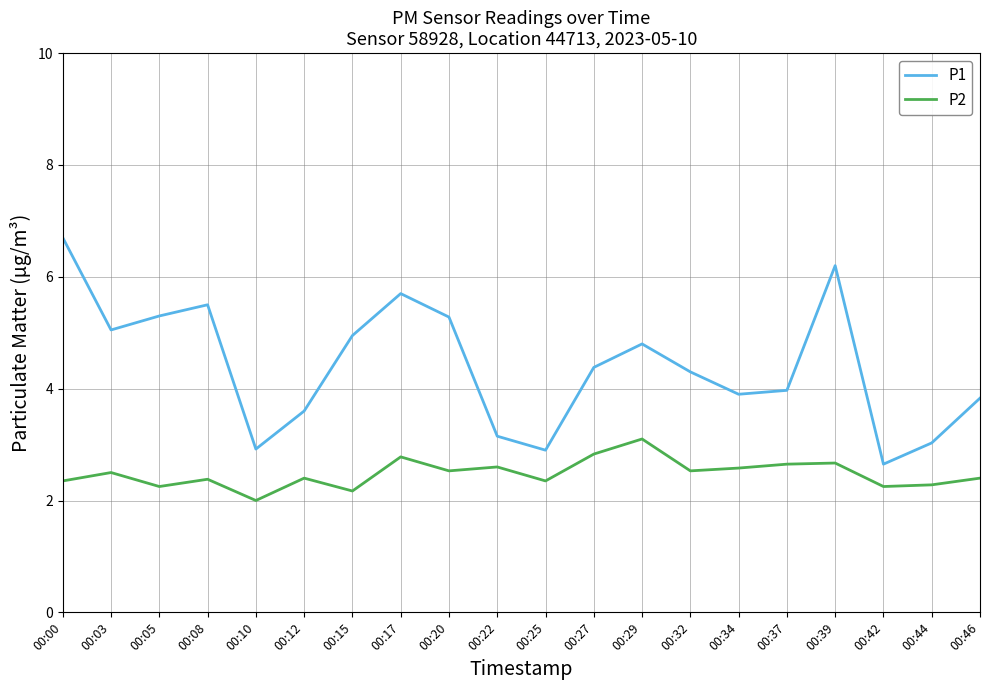

What is the highest value of the P1 series?

6.7